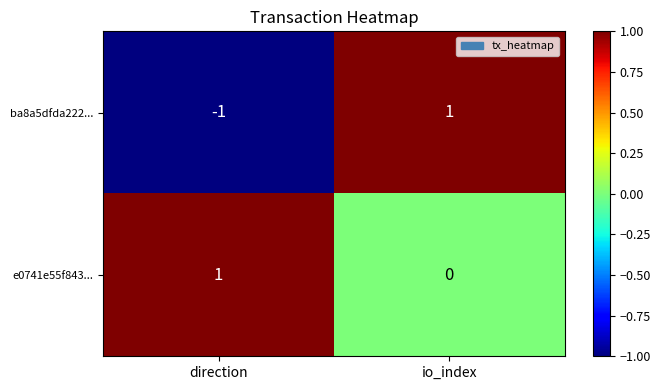

What is the maximum value shown in the chart?

1